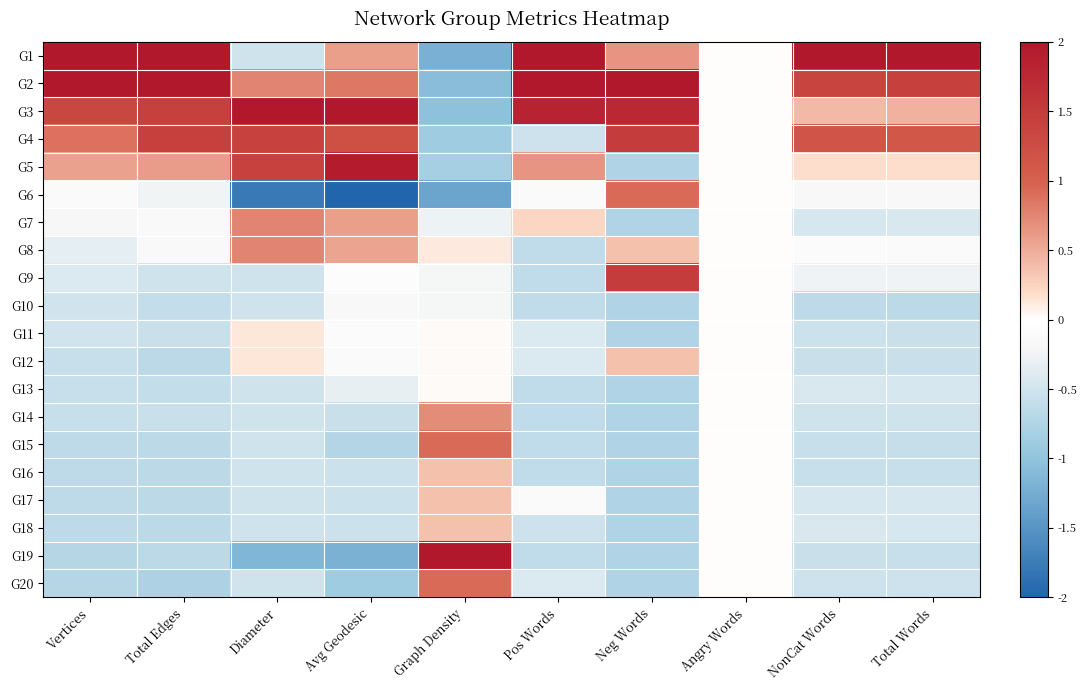

At how many categories does at least one series exceed 0?

9